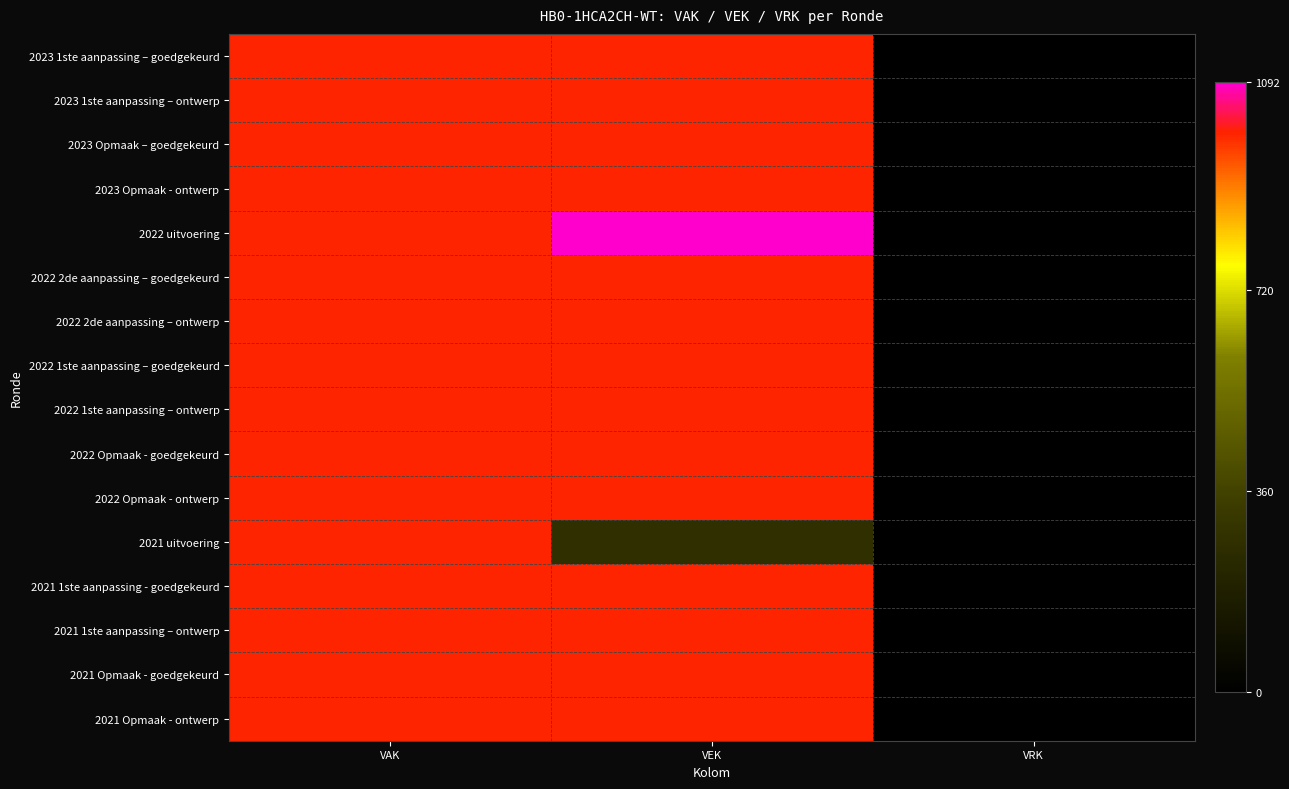

Which label corresponds to the largest value in the chart?

VEK